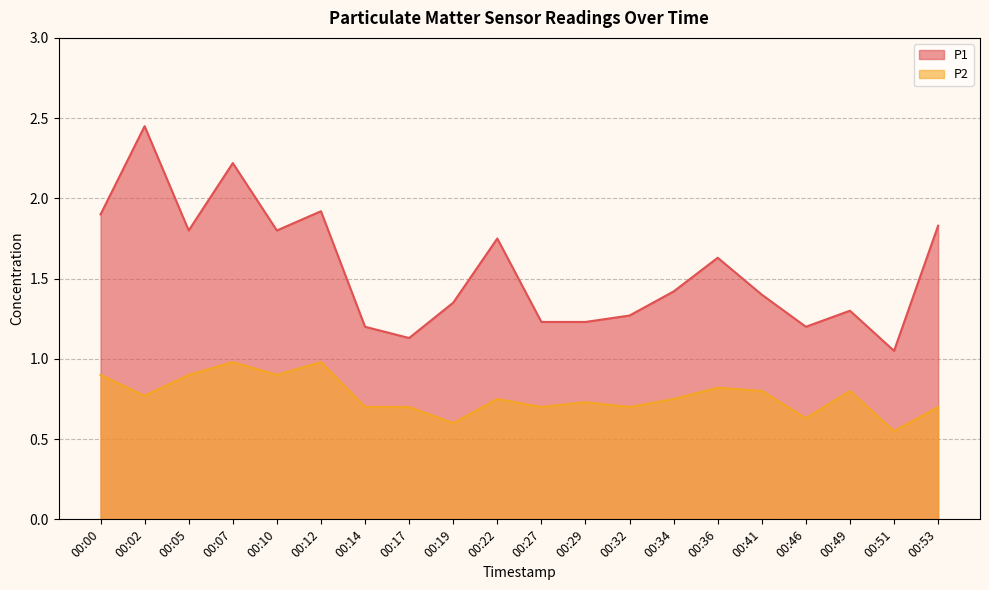

List the series in order of their peak value, lowest first.

P2, P1